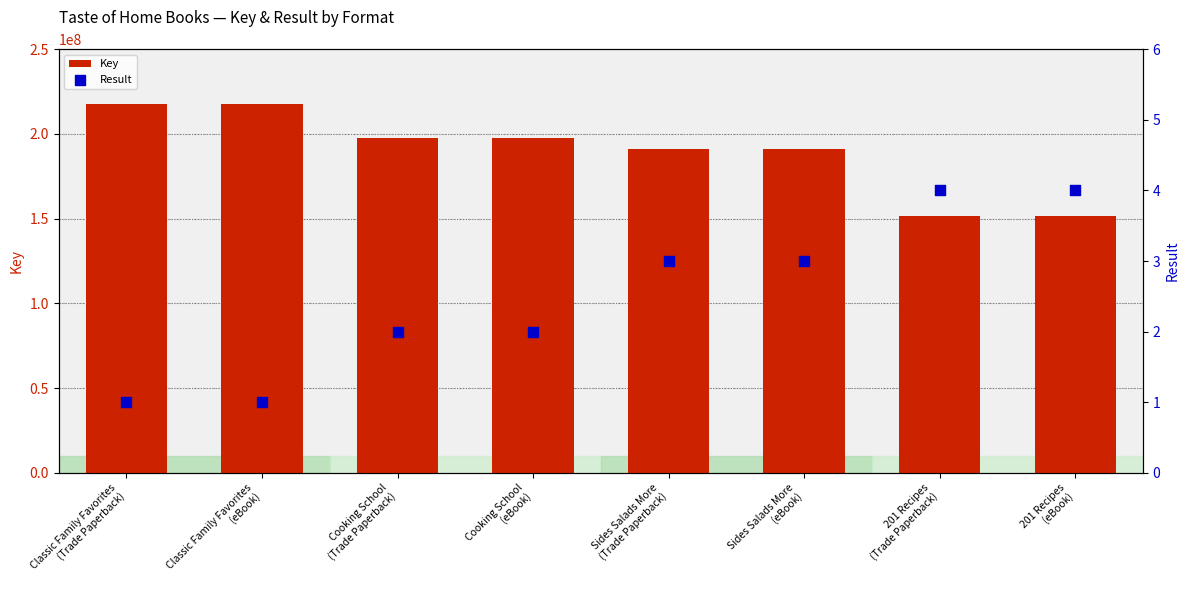

What are all the series names shown in the legend?

Key, Result